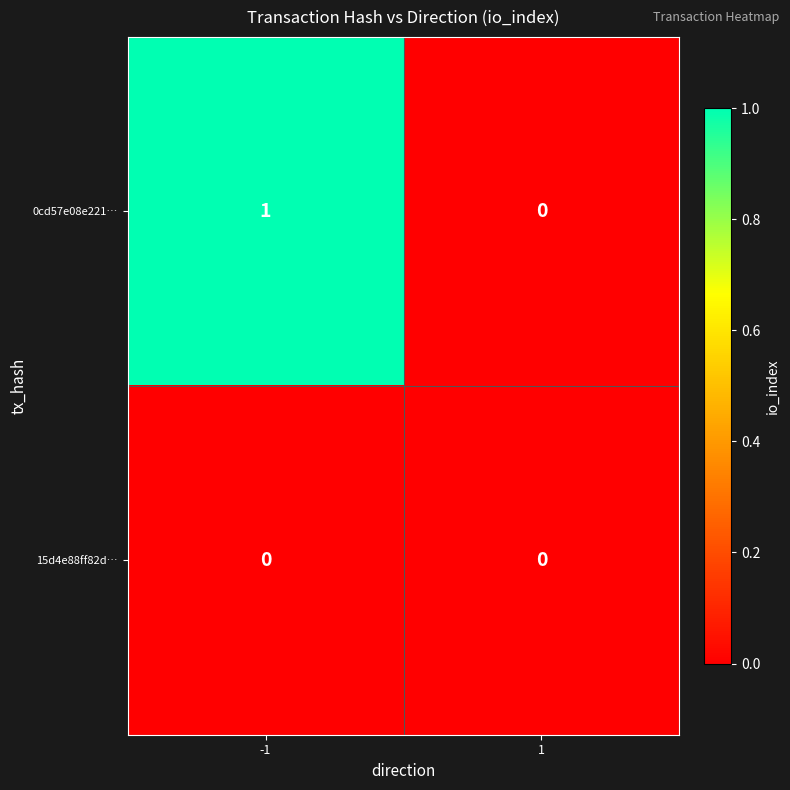

What is the greatest value displayed?

1